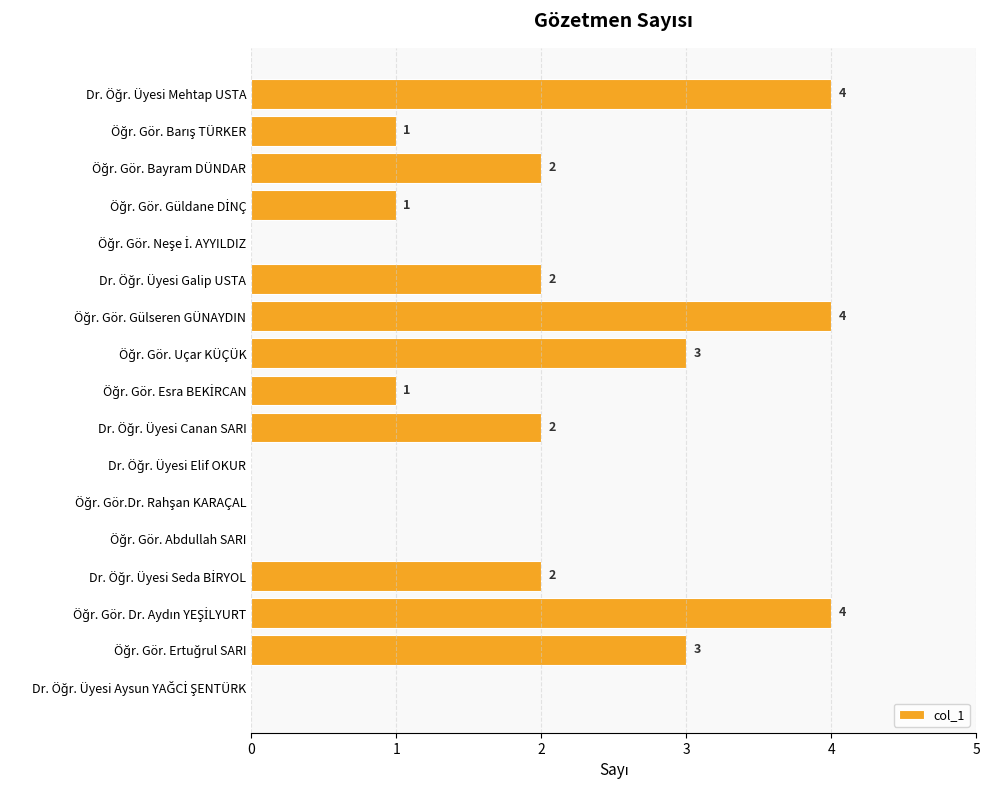

What is the greatest value displayed?

4